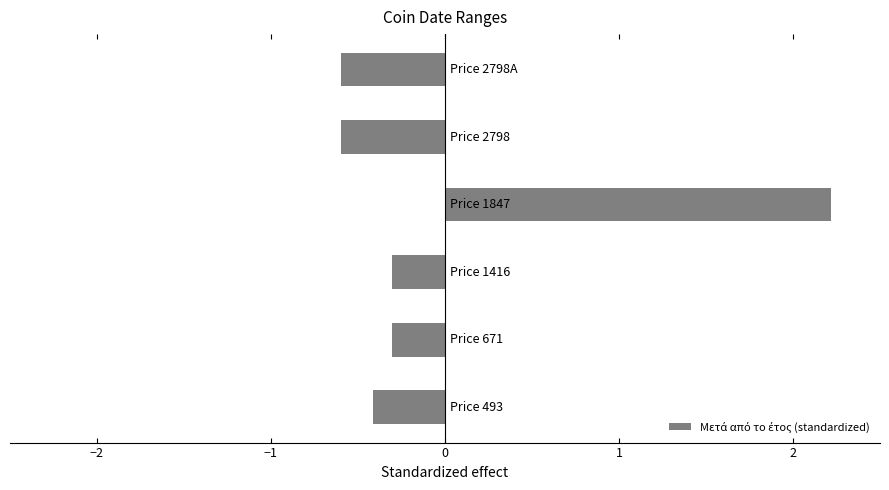

How many values are above zero?

1